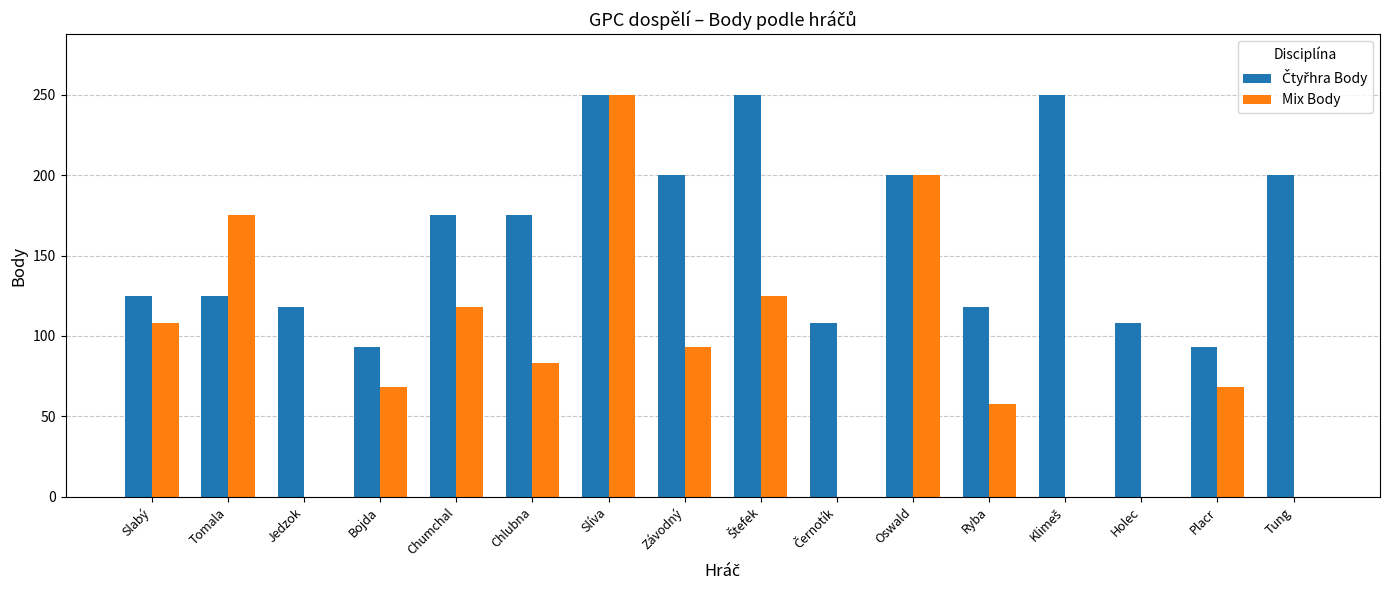

What is the total value across all series at Ryba?

176